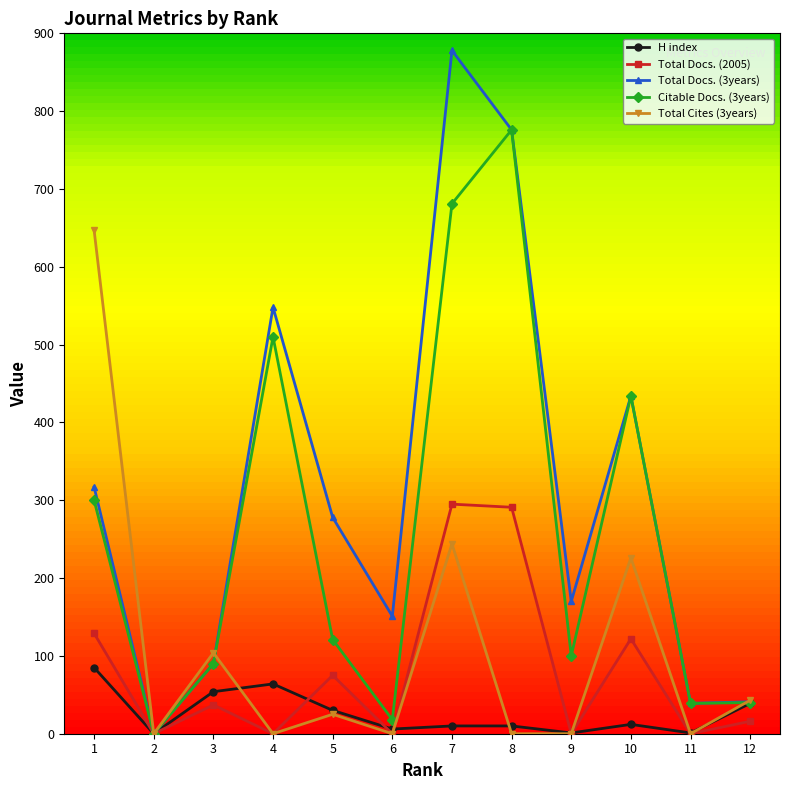

Is it true that Total Cites (3years) equals 211 at 2?

False